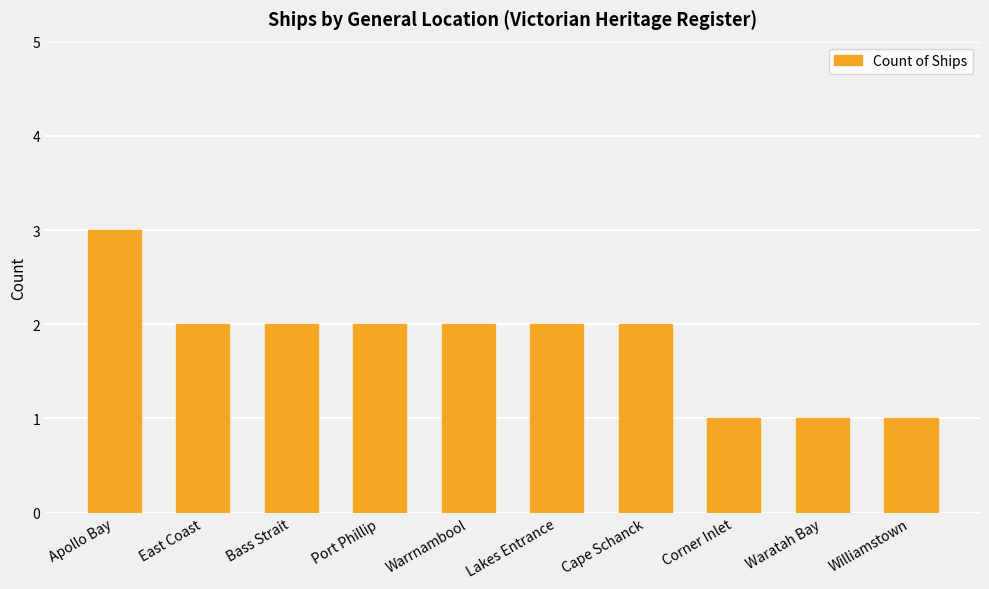

What is the label of the 8th bar from the left?

Corner Inlet